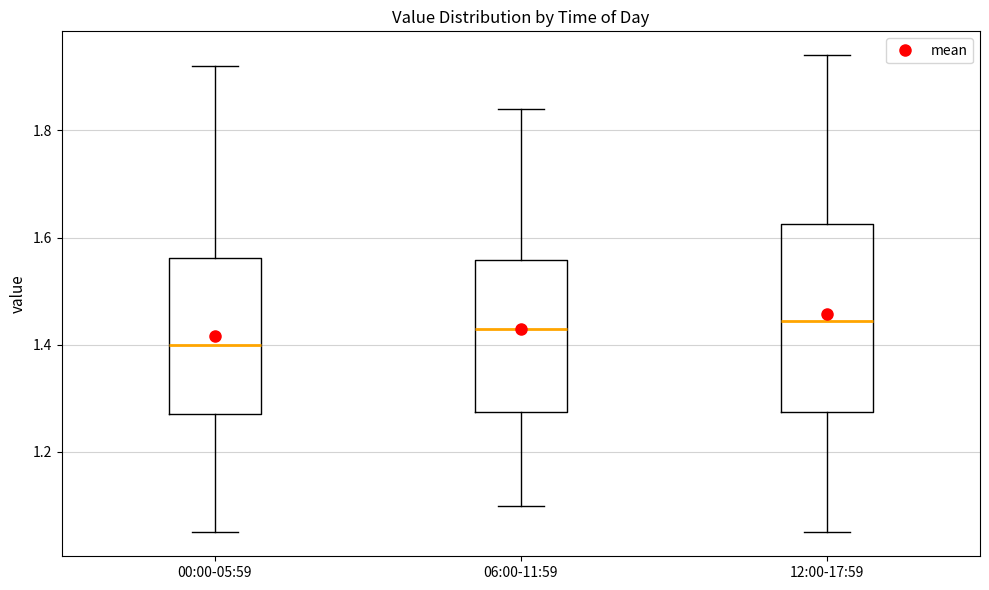

Which box is the tallest, from its lower edge to its upper edge?

12:00-17:59